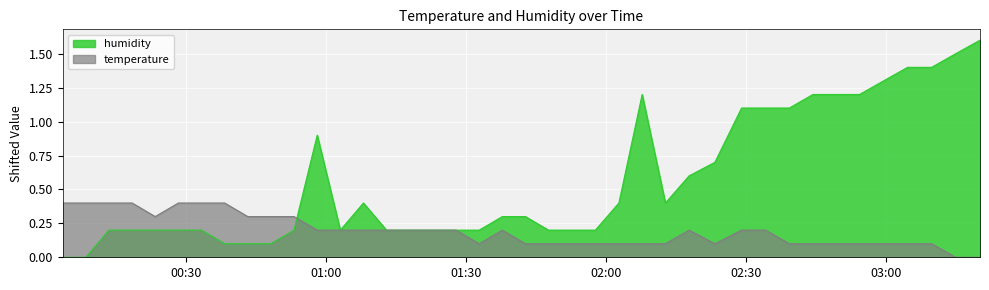

What is the difference between the highest and lowest values at 2022-12-07T00:08:29?

0.4